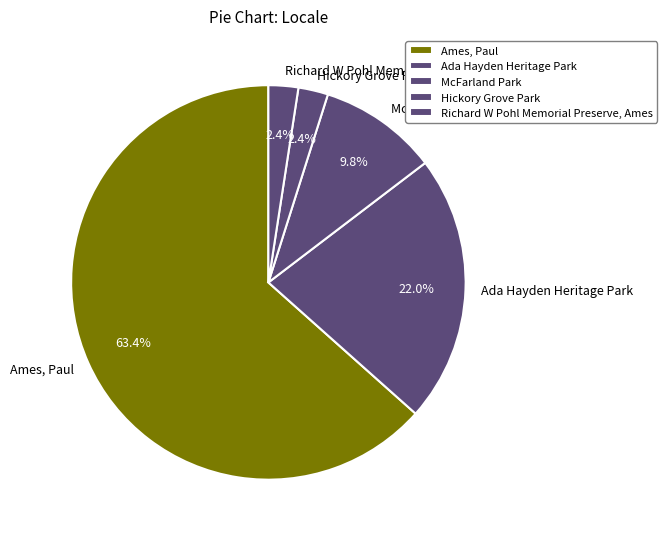

Count the number of slices in the pie.

5